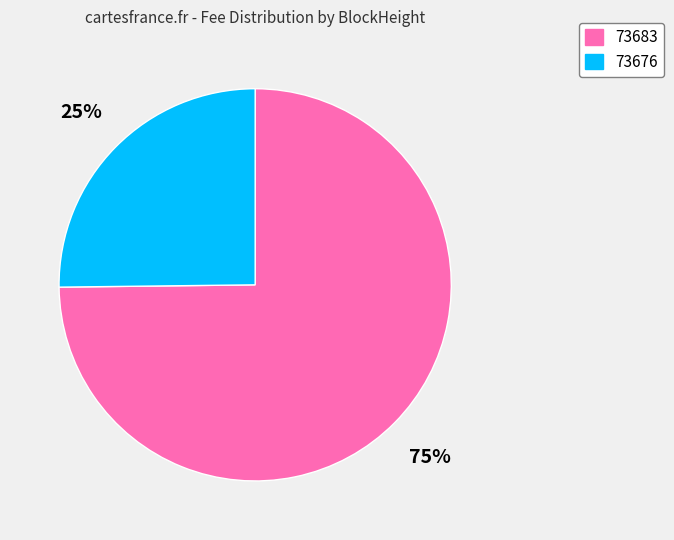

To the nearest percent, what portion does 73683 represent?

75%